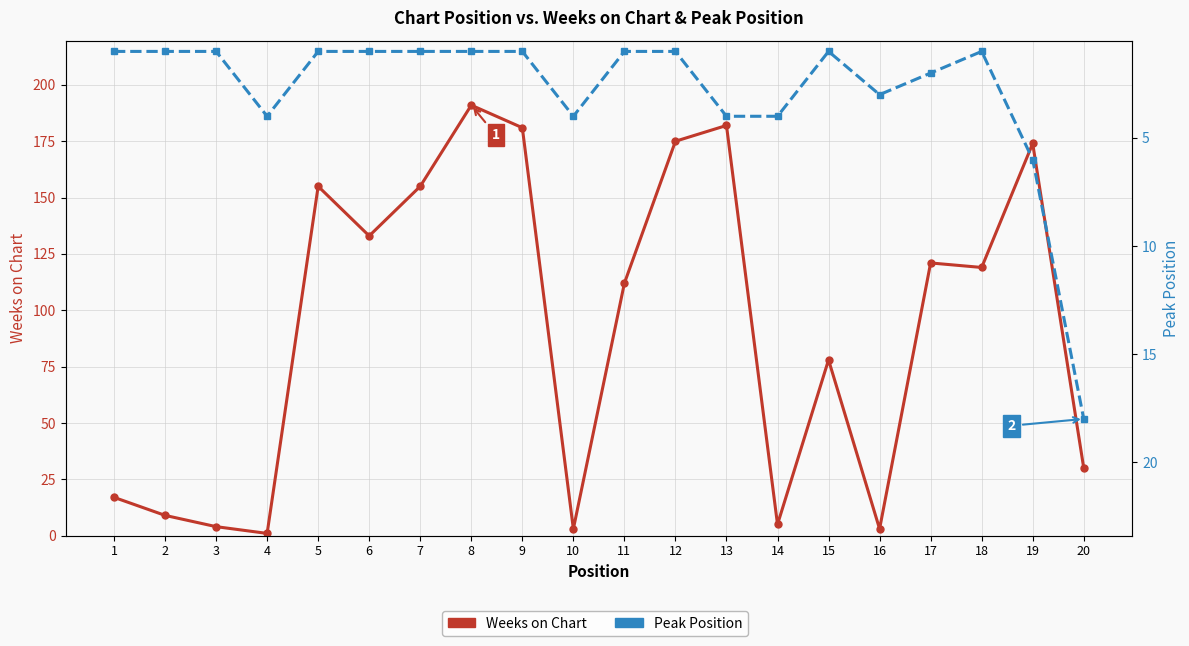

What is the approximate value of Peak Position at 15?

1